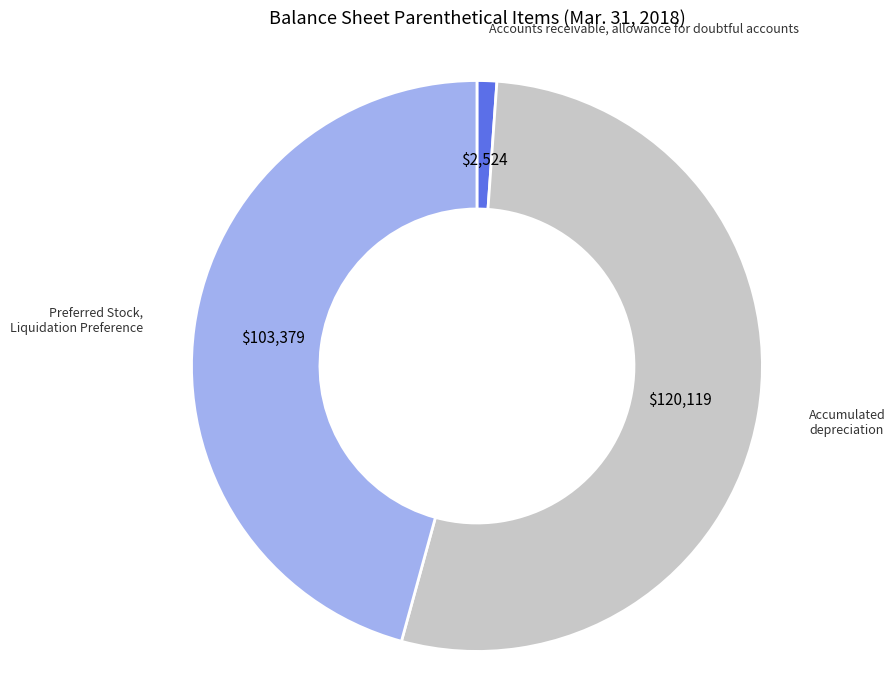

The Preferred Stock, Liquidation Preference slice represents 46% of the pie. True or false?

True